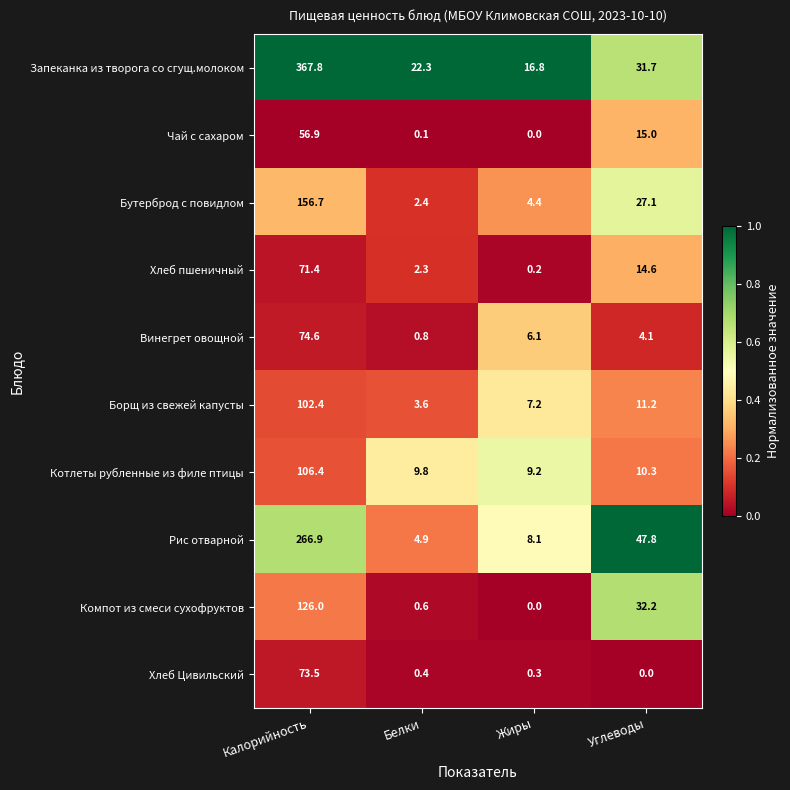

Which label corresponds to the largest value in the chart?

Калорийность